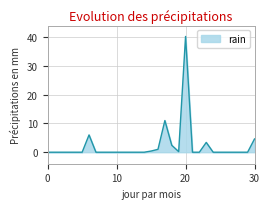

What is the difference between the maximum and minimum values?

40.2